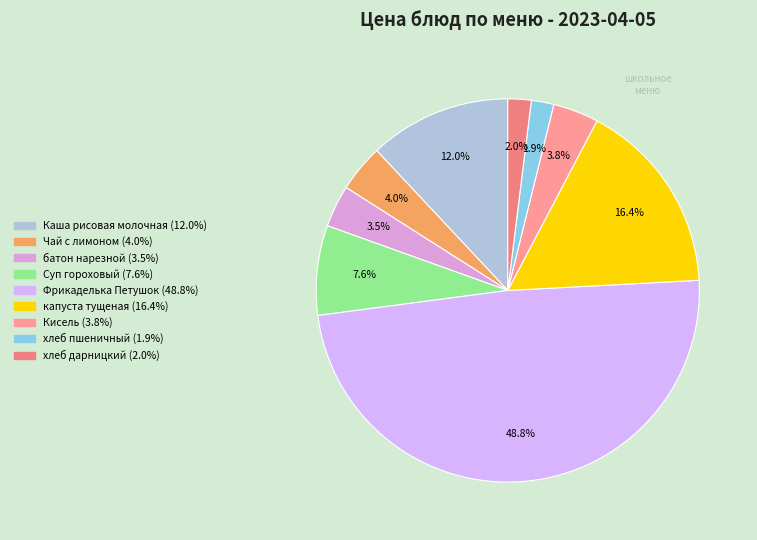

Is there any slice that represents more than half of the pie?

No